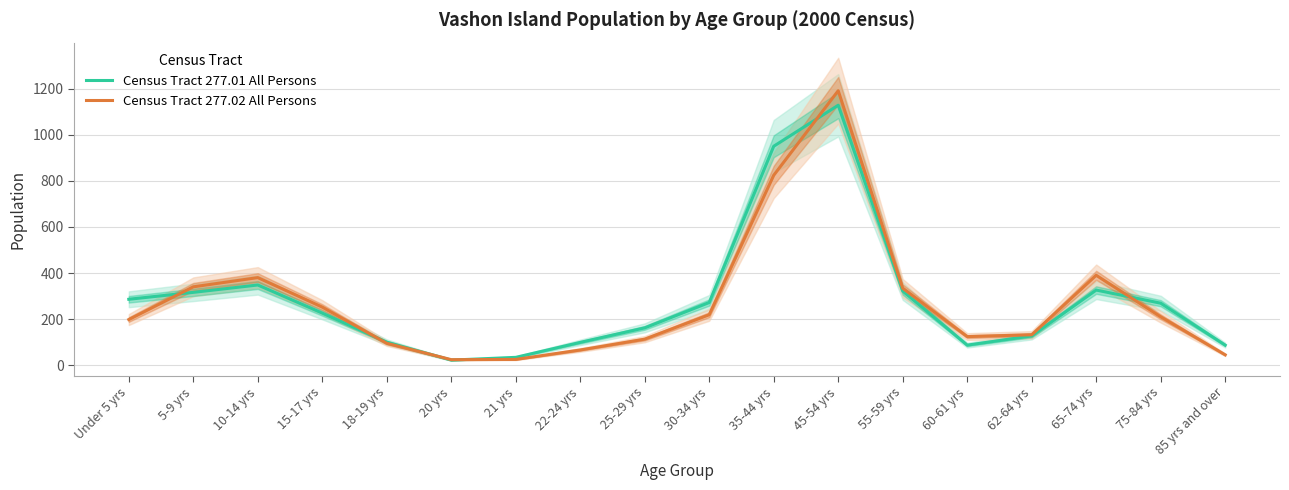

Between which two adjacent categories do Census Tract 277.01 All Persons and Census Tract 277.02 All Persons first intersect?

Under 5 yrs and 5-9 yrs